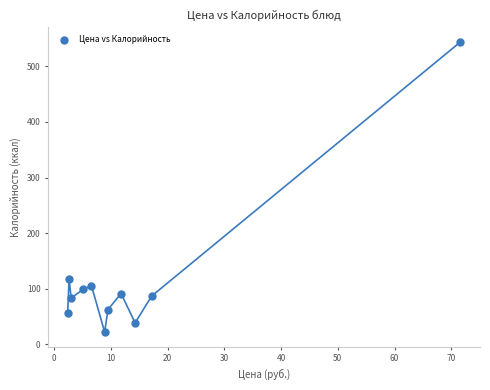

What is the average X value?

13.9